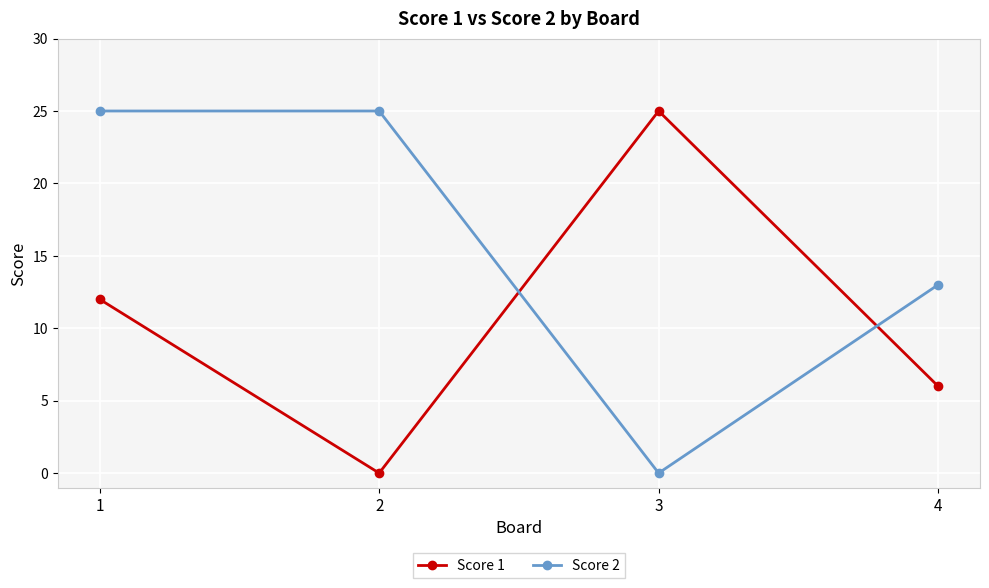

Count the number of categories in the chart.

4